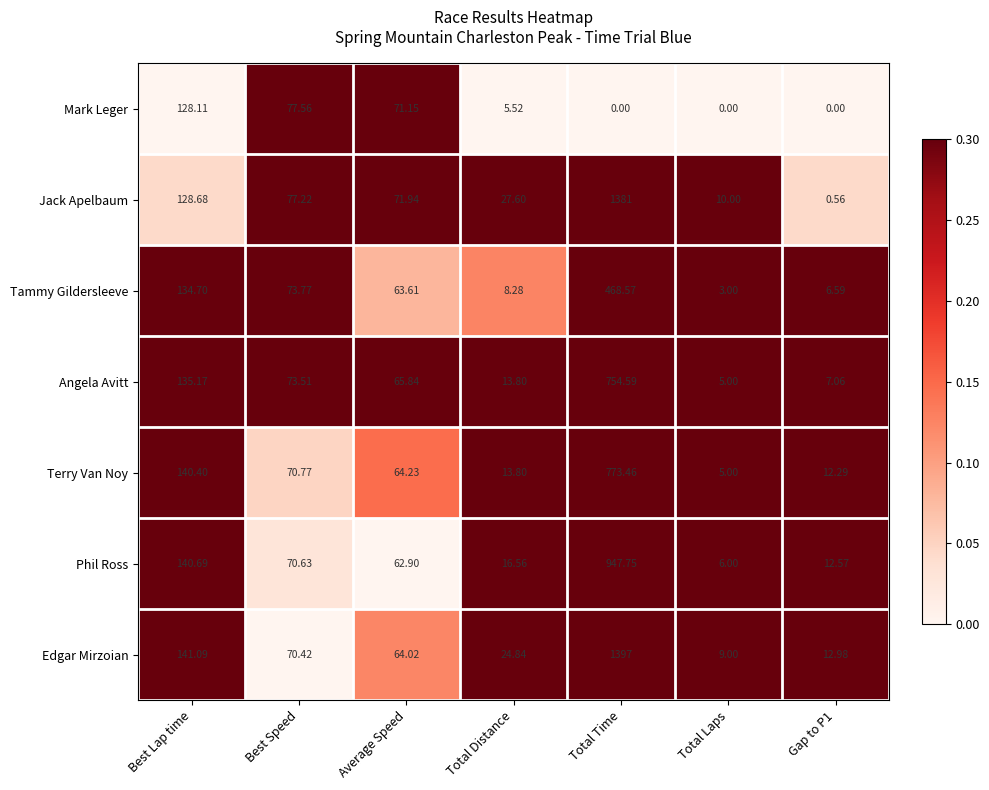

Which series has the largest total across all categories?

Edgar Mirzoian